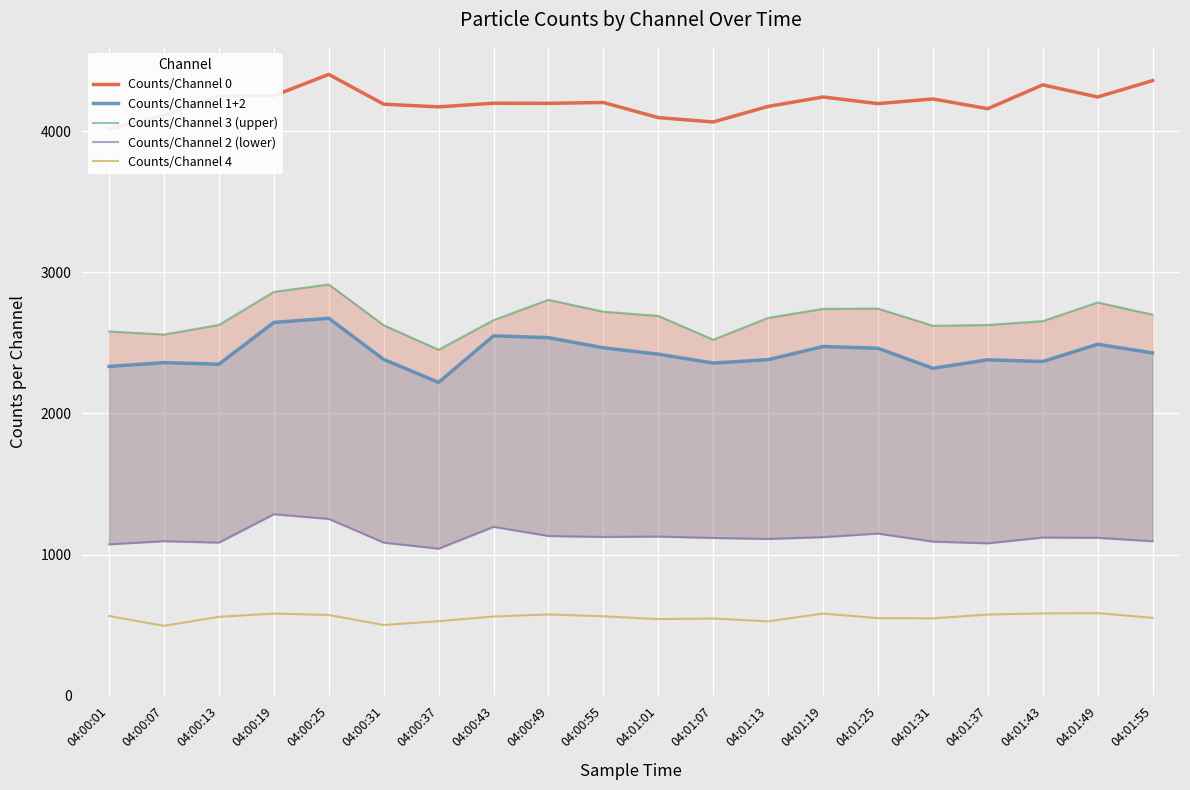

In Counts/Channel 3 (upper), how many points are lower than both neighbors (excluding endpoints)?

4